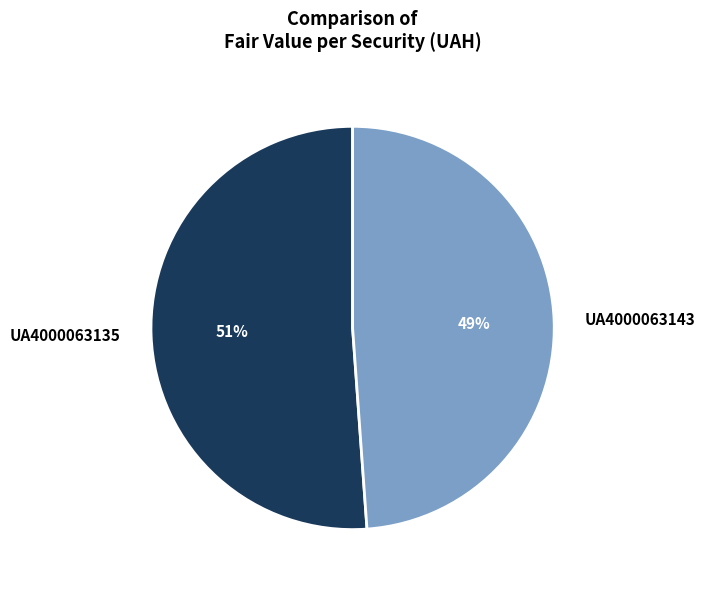

Is there a majority slice in this chart?

Yes